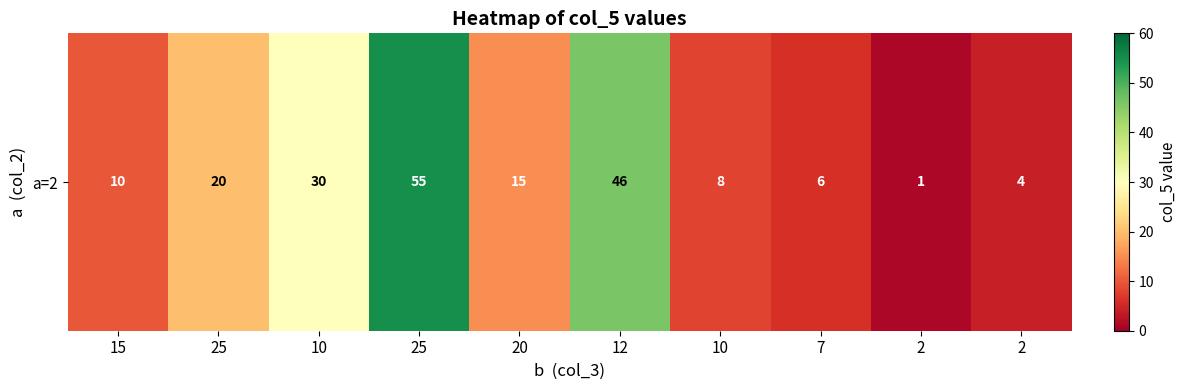

The chart shows a value of 2 at 7. True or false?

False